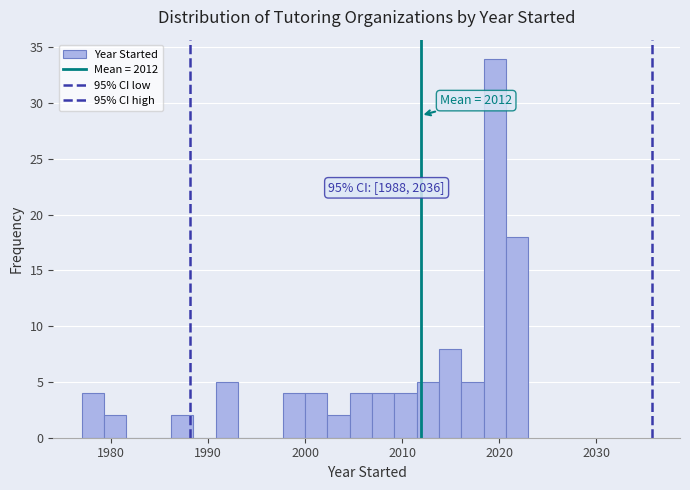

Read against the x-axis, roughly where is the centre of the tallest bar?

2020